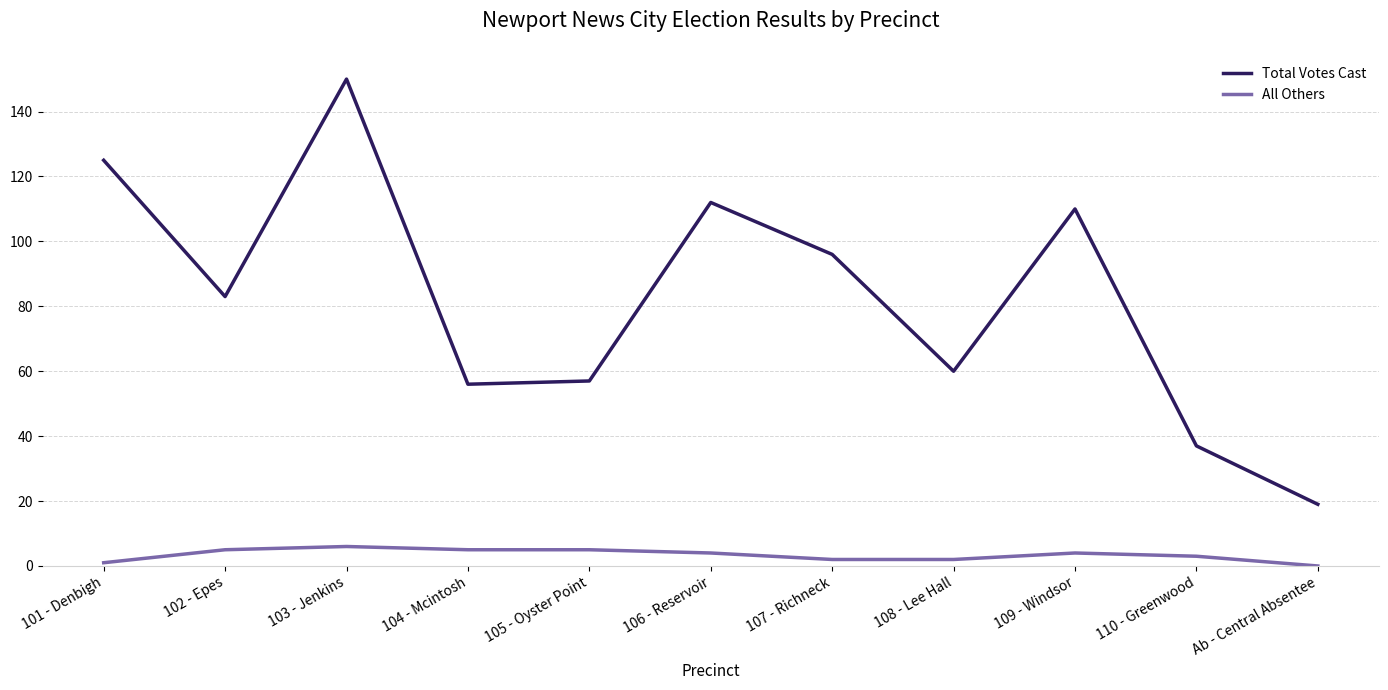

Which series has the widest spread of values?

Total Votes Cast